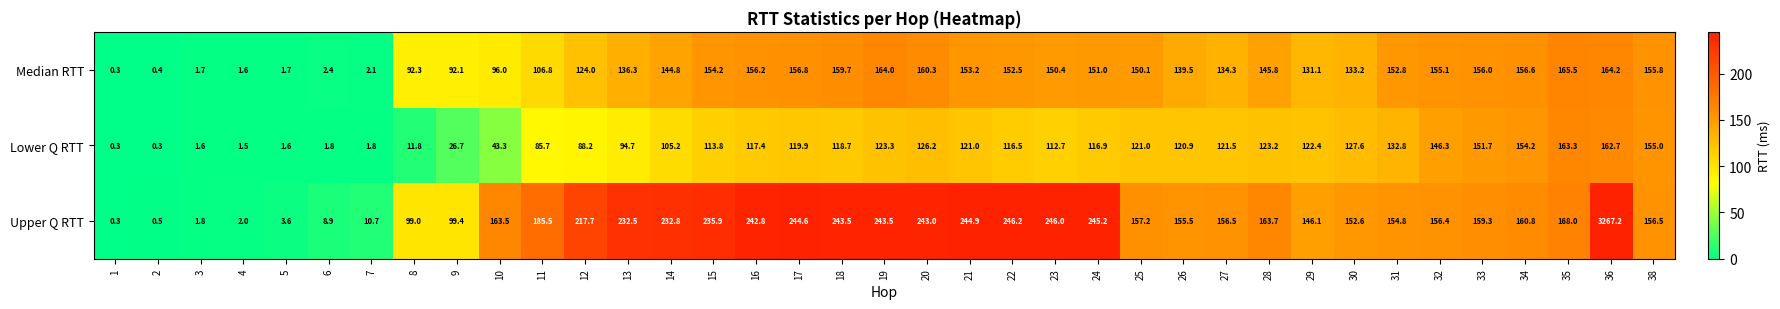

Which series has the largest total across all categories?

Upper Q RTT